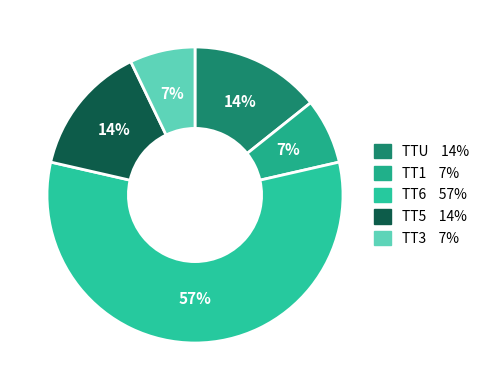

What is the smallest slice in the pie chart?

TT1